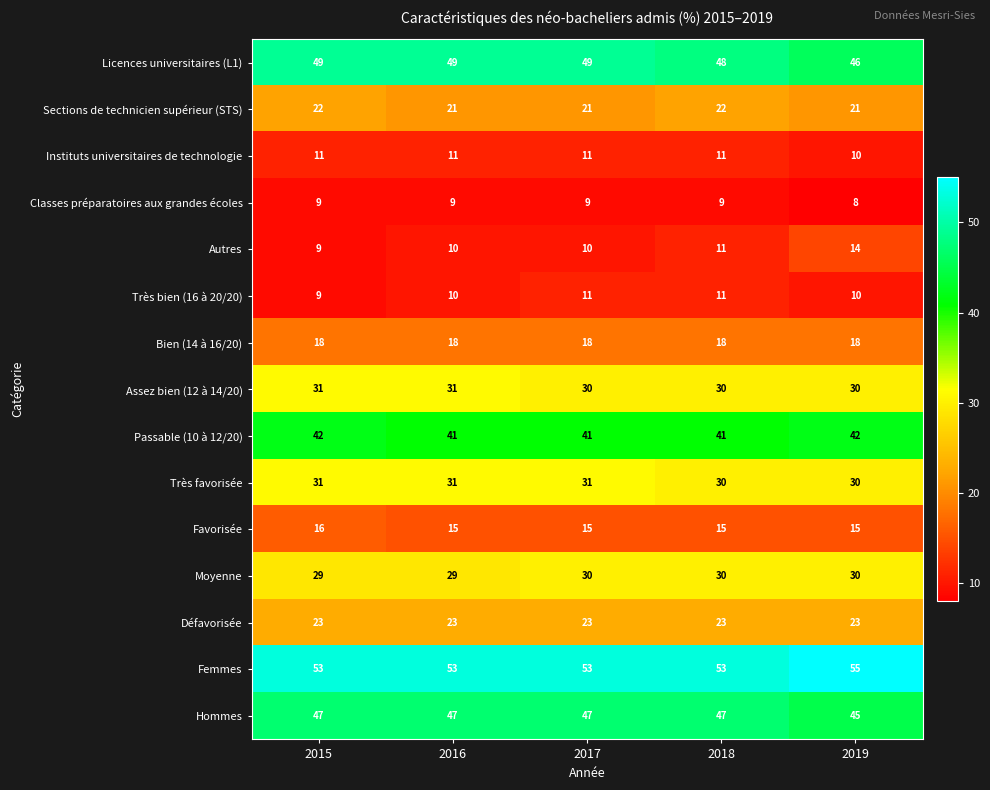

At how many categories does at least one series exceed 21?

5